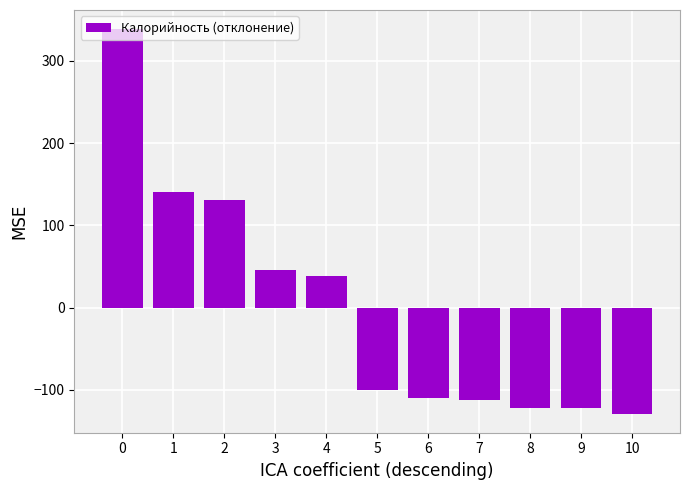

What is the change in value from 8 to 10?

-7.0